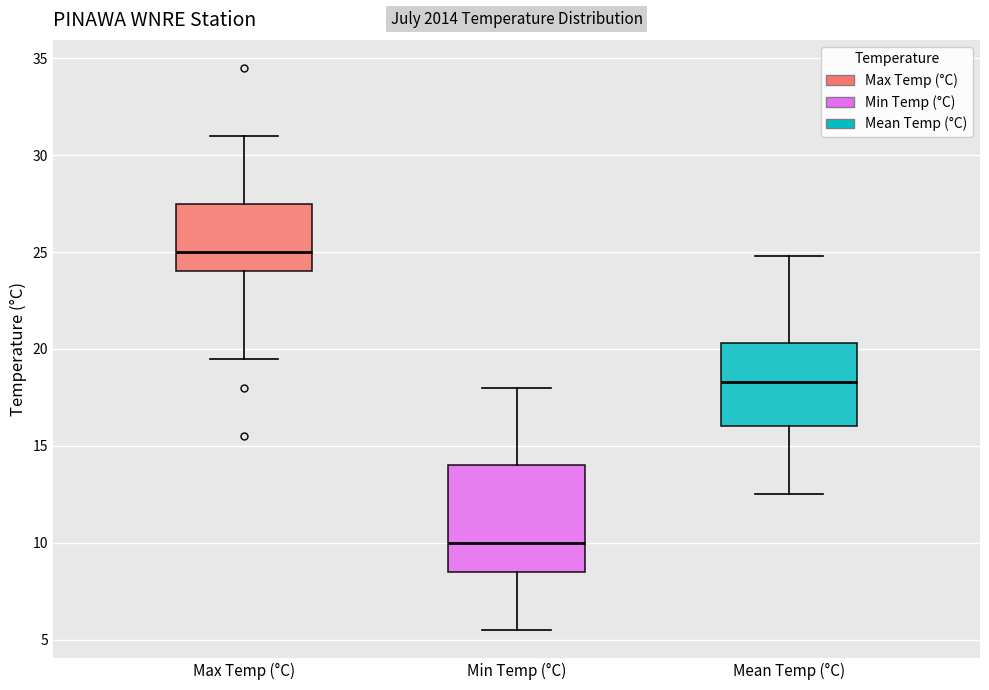

Where does the upper whisker of the box for Min Temp (°C) end on the y-axis? The values are not printed on the chart, so give them approximately, as read against the axis.

18.0